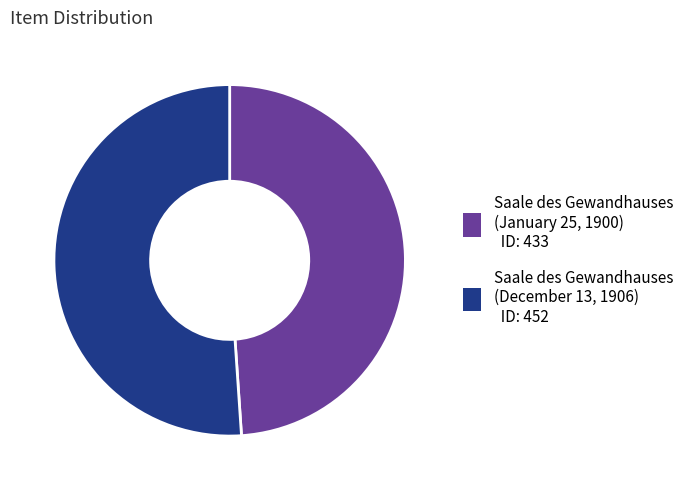

The Saale des Gewandhauses (December 13, 1906) slice represents 51% of the pie. True or false?

True